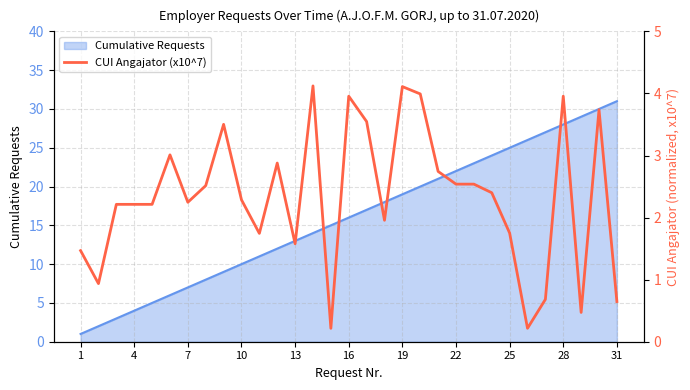

Reading left to right, extract all data points from this chart.

1.5	0.9	2.2	2.2	2.2	3.0	2.2	2.5	3.5	2.3	1.7	2.9	1.6	4.1	0.2	4.0	3.5	2.0	4.1	4.0	2.7	2.5	2.5	2.4	1.8	0.2	0.7	4.0	0.5	3.7	0.6